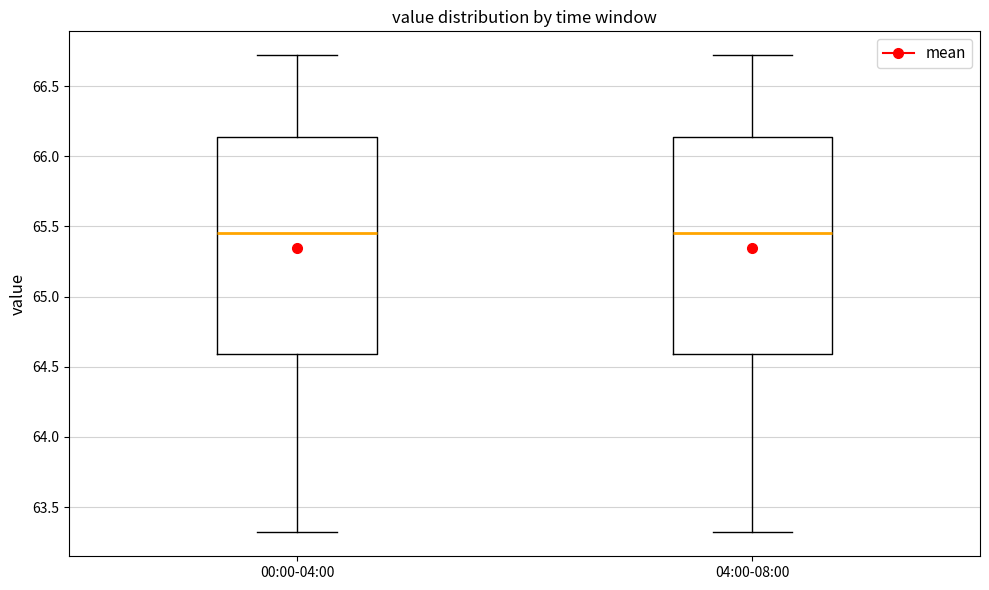

Where is the upper edge of the box for 04:00-08:00 on the y-axis? The values are not printed on the chart, so give them approximately, as read against the axis.

66.15